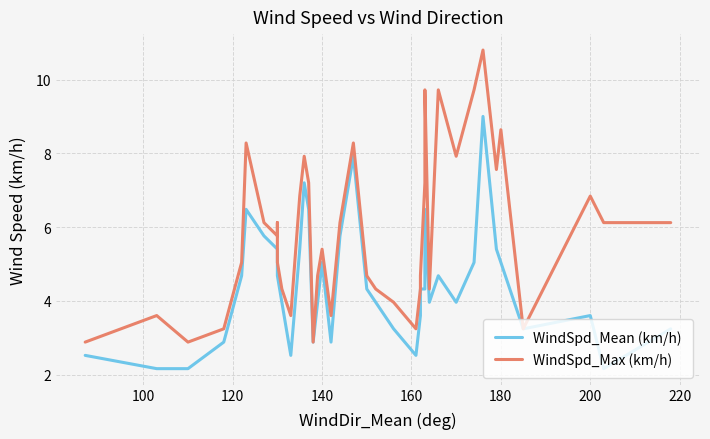

Is the value of WindSpd_Mean (km/h) at 23 greater than the value of WindSpd_Max (km/h) at 10?

No